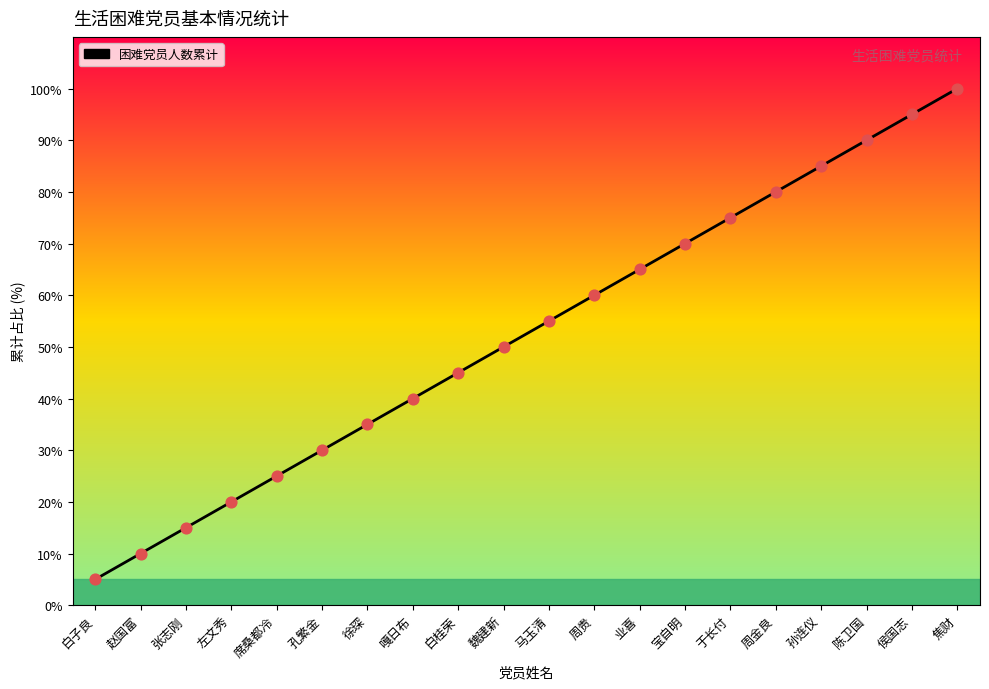

Approximately how many times larger is the value at 孙连仪 compared to 侯国志?

0.9